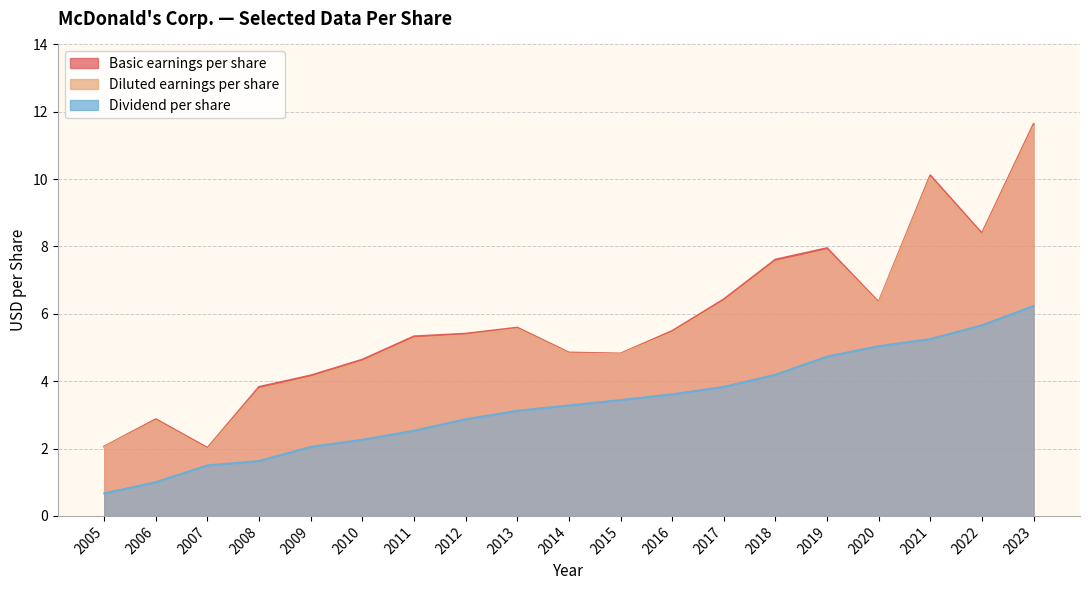

What are all the series names shown in the legend?

Basic earnings per share, Diluted earnings per share, Dividend per share